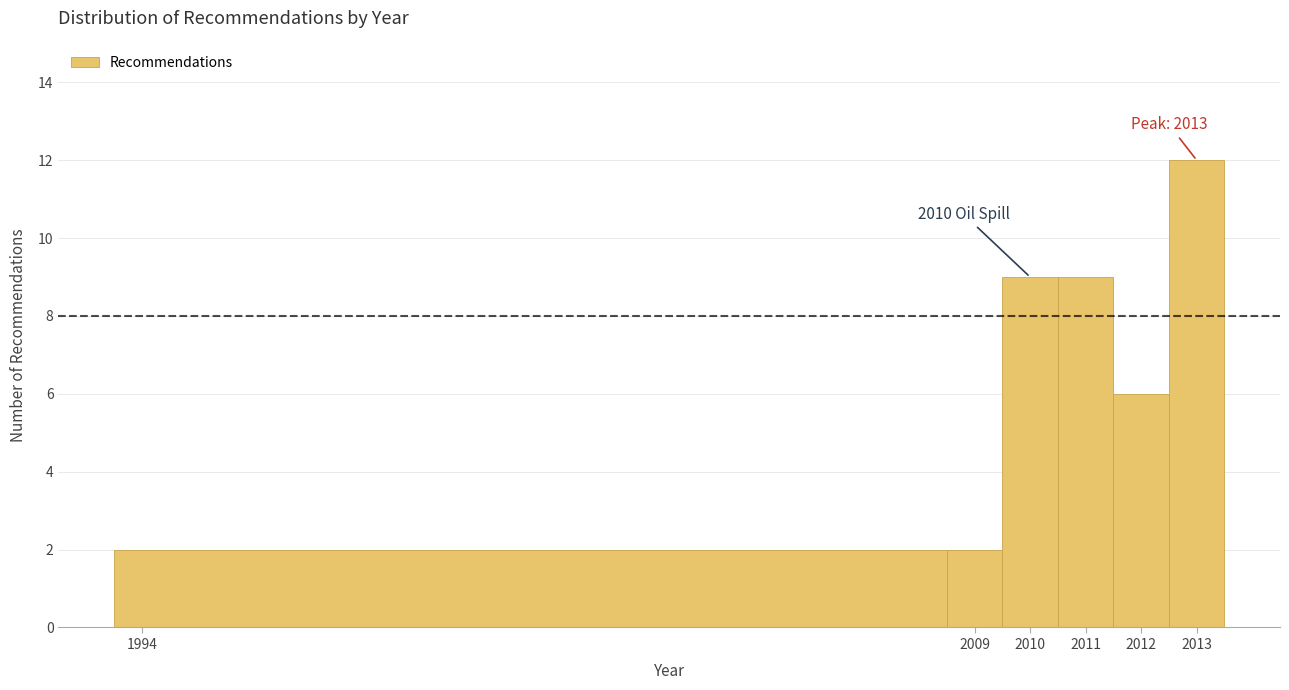

Over which range of the x-axis is the bar tallest?

2012.5 to 2013.5